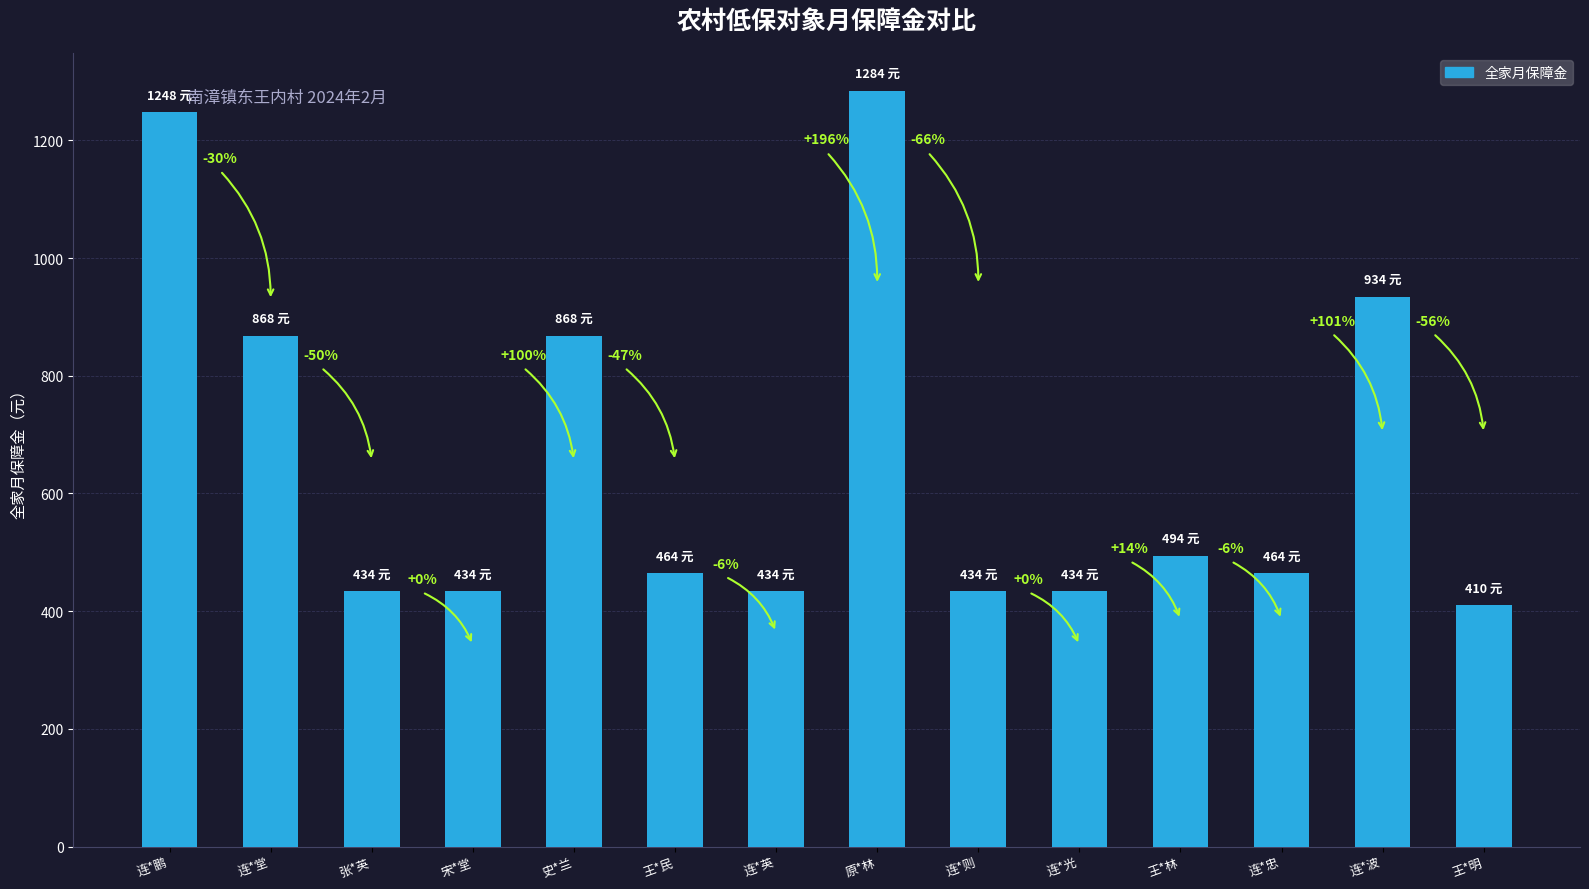

Which has a higher value, 连*则 or 王*林?

王*林